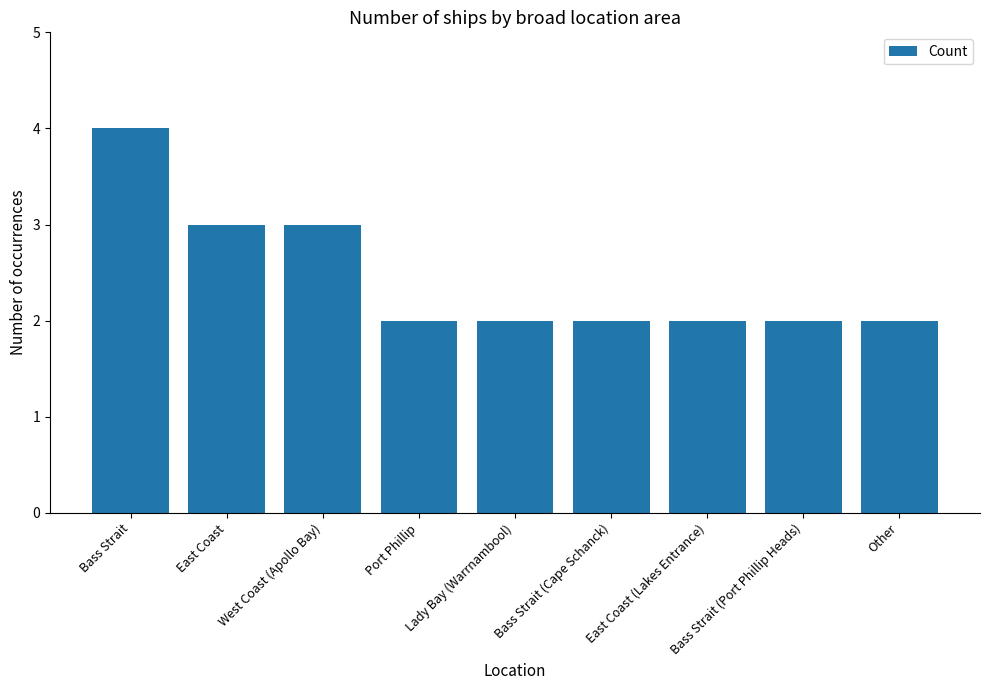

Read the value at Bass Strait (Cape Schanck).

2